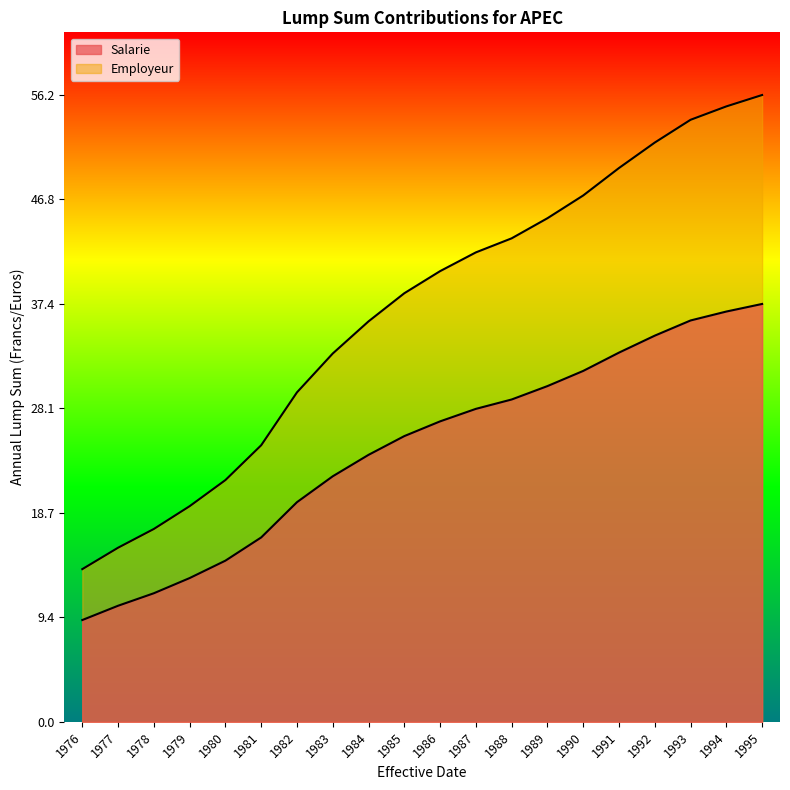

True or false: Employeur and Salarie cross at least once.

False